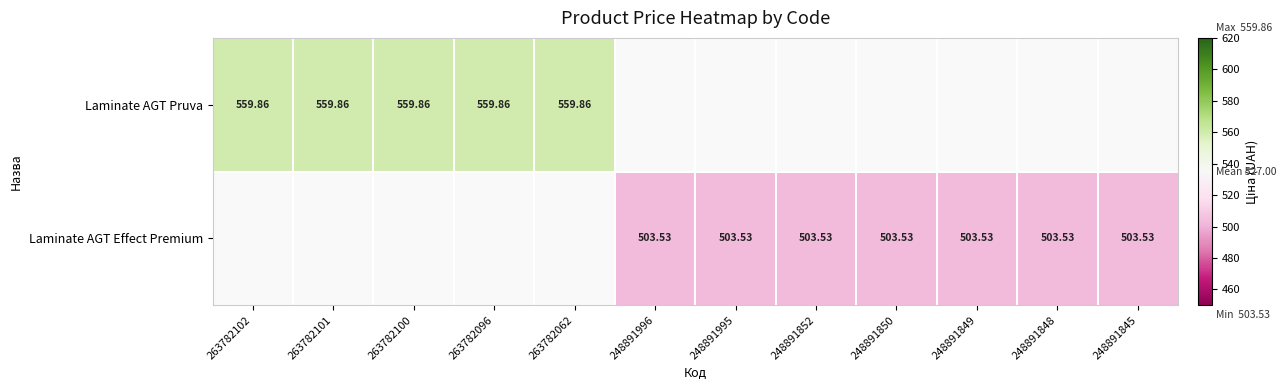

How many data points does each series have?

12